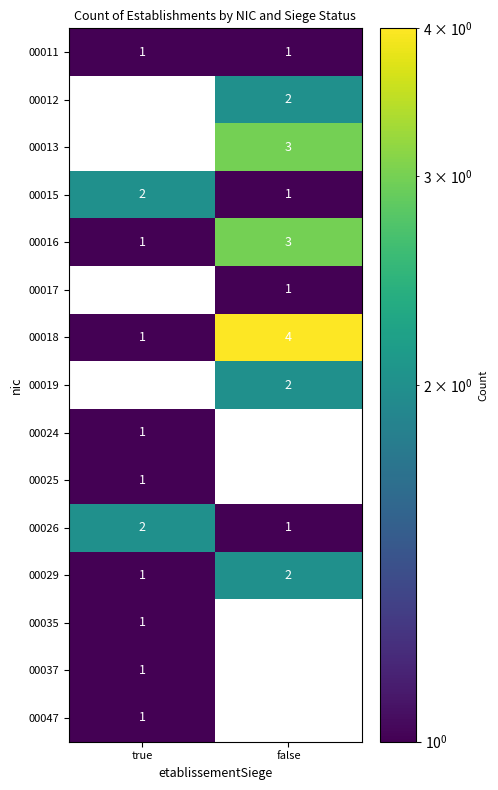

Where is 00026 nearest to the value 1?

false